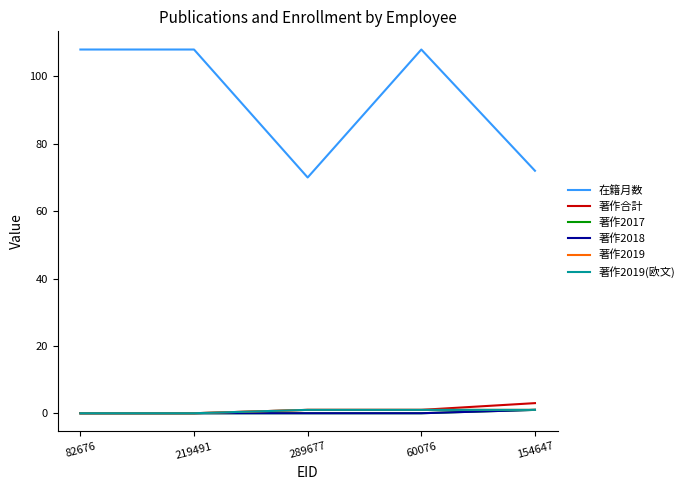

Reading right to left, list all the values displayed in this chart.

在籍月数: 72	108	70	108	108
著作合計: 3	1	1	0	0
著作2017: 1	0	0	0	0
著作2018: 1	0	0	0	0
著作2019: 1	1	1	0	0
著作2019(欧文): 1	1	1	0	0